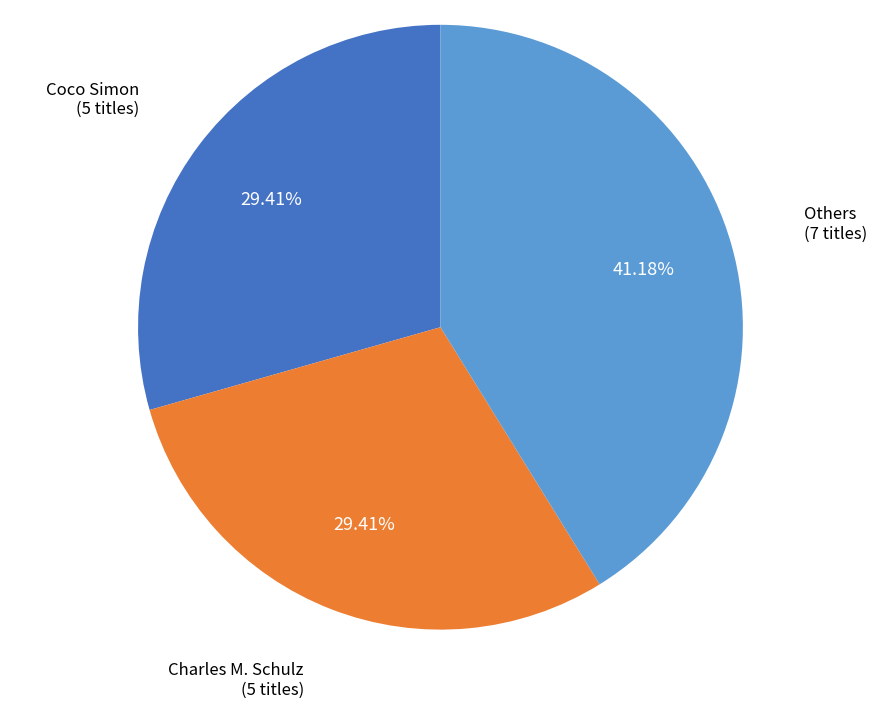

Which category has the biggest portion of the pie?

Others